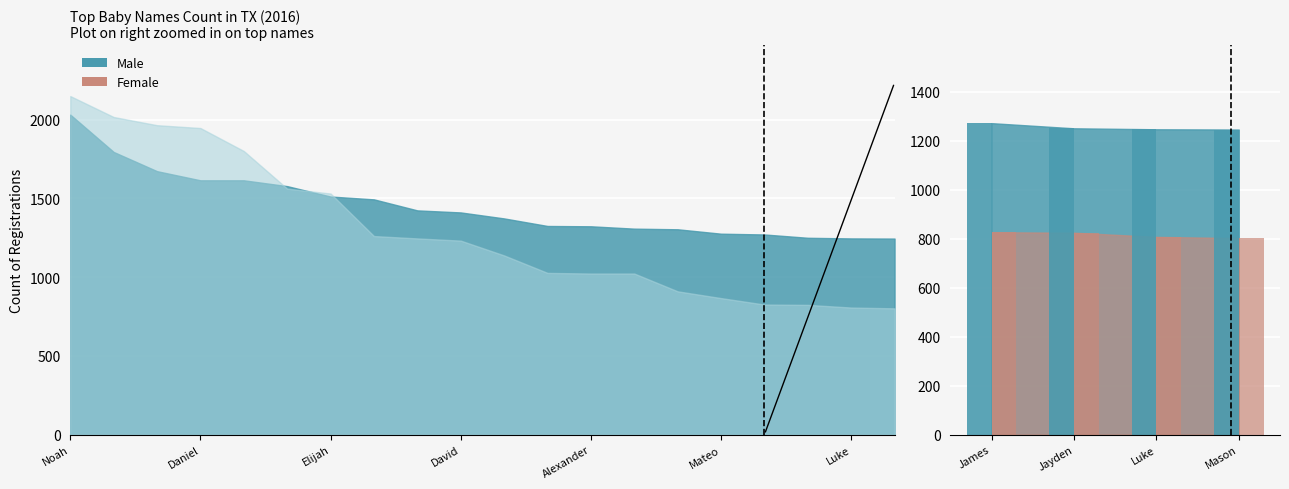

What is the sum of the Male values at Jacob/Sofia and Matthew/Isabella?

3193